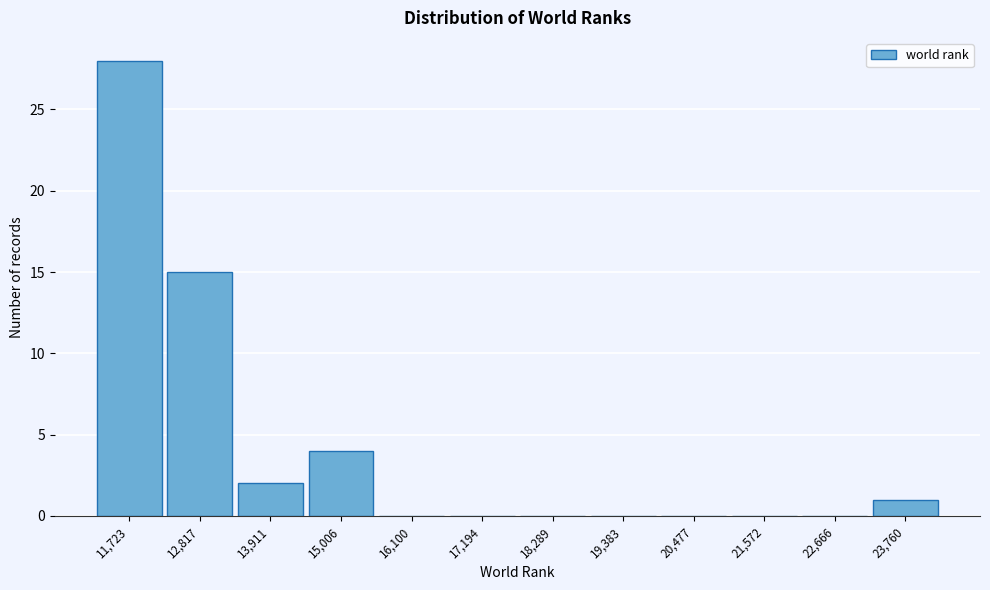

Reading left to right, extract all data points from this chart.

11,723=28	12,817=15	13,911=2	15,006=4	16,100=0	17,194=0	18,289=0	19,383=0	20,477=0	21,572=0	22,666=0	23,760=1